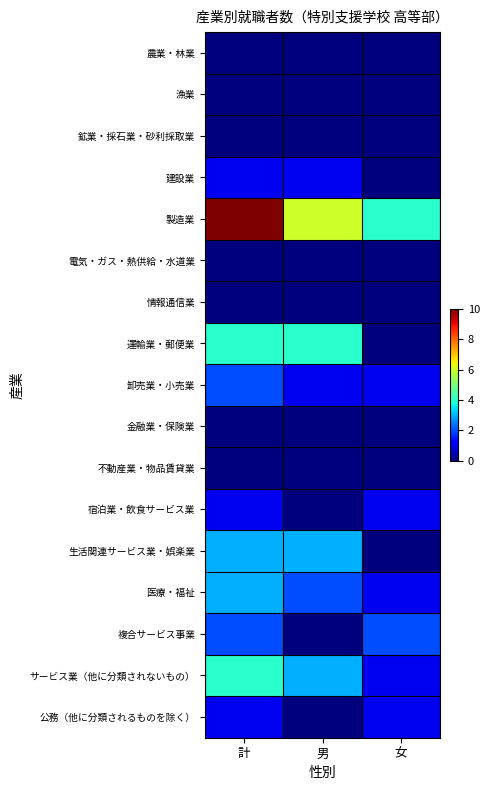

What is the total value across all series at 女?

11